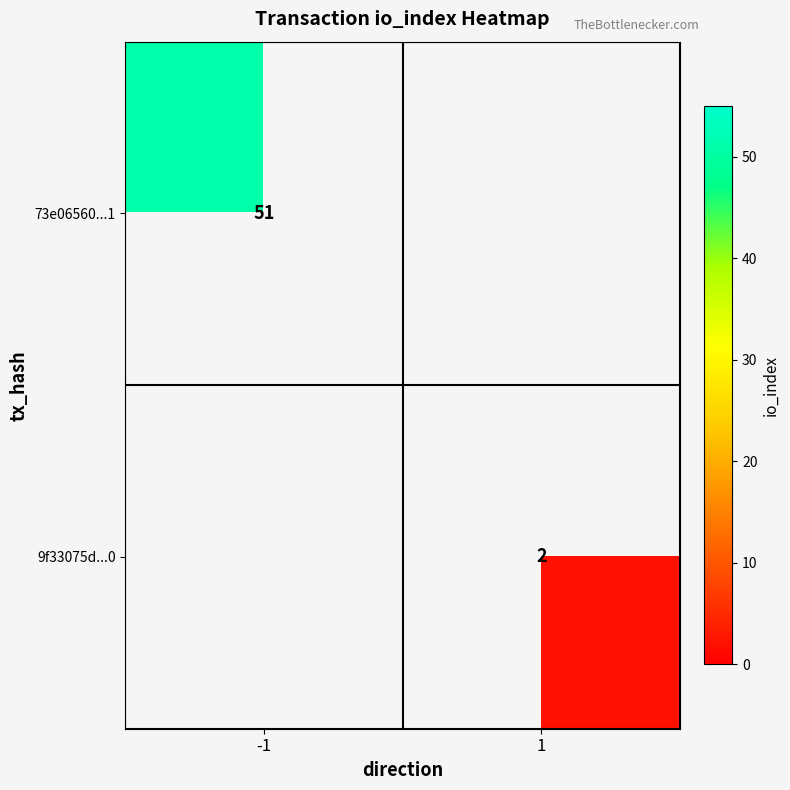

What is the greatest value displayed?

51.0